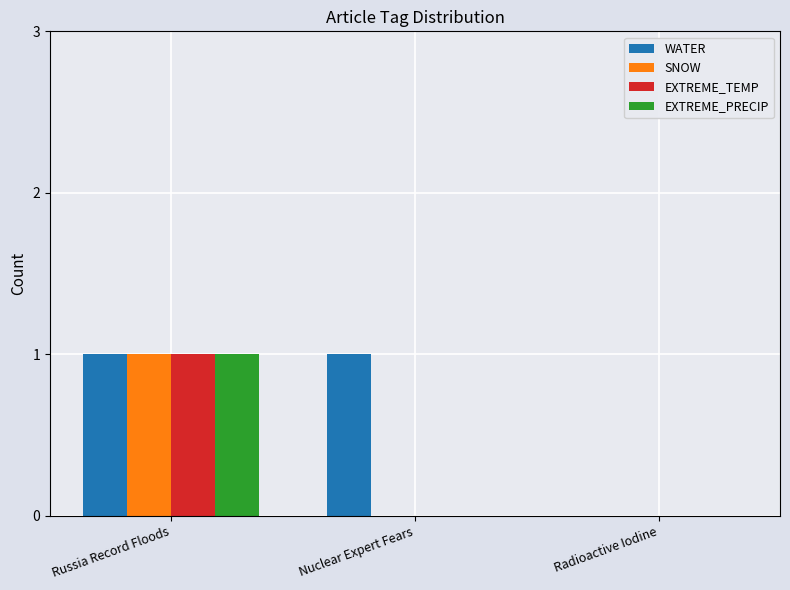

Which series has the largest total across all categories?

WATER